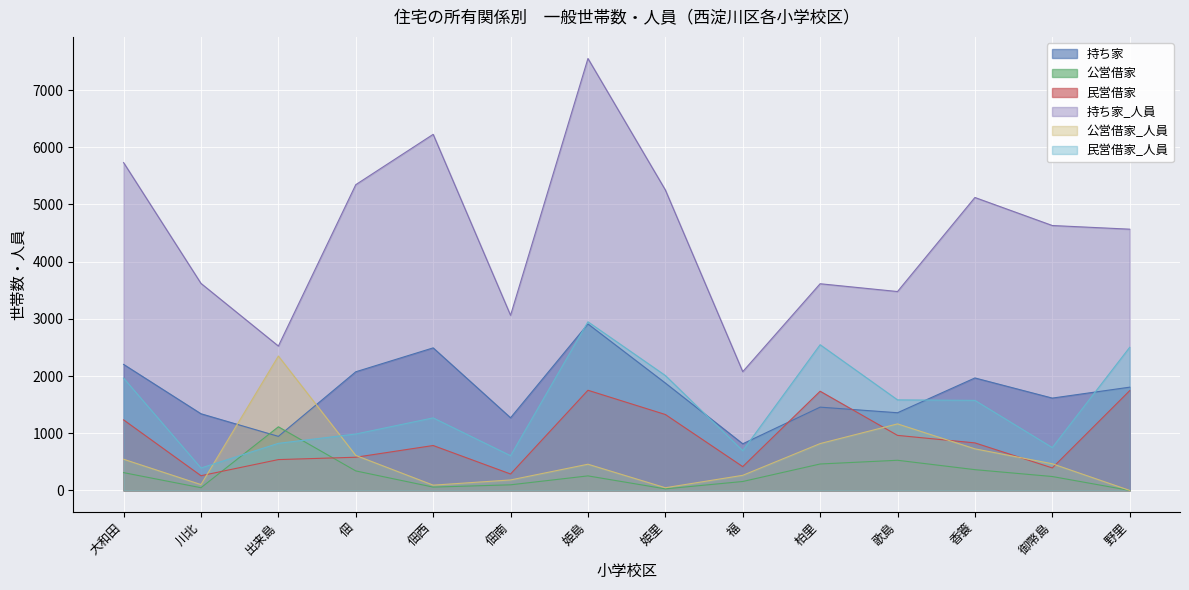

Reading left to right, extract all data points from this chart.

持ち家: 大和田=2203	川北=1340	出来島=945	佃=2074	佃西=2492	佃南=1270	姫島=2910	姫里=1877	福=815	柏里=1456	歌島=1358	香簑=1966	御幣島=1614	野里=1805
公営借家: 大和田=311	川北=47	出来島=1112	佃=341	佃西=58	佃南=98	姫島=254	姫里=27	福=156	柏里=462	歌島=527	香簑=363	御幣島=243	野里=0
民営借家: 大和田=1233	川北=257	出来島=539	佃=580	佃西=785	佃南=287	姫島=1751	姫里=1327	福=416	柏里=1734	歌島=962	香簑=831	御幣島=393	野里=1744
持ち家_人員: 大和田=5731	川北=3619	出来島=2524	佃=5345	佃西=6225	佃南=3061	姫島=7551	姫里=5253	福=2076	柏里=3613	歌島=3477	香簑=5121	御幣島=4631	野里=4567
公営借家_人員: 大和田=545	川北=102	出来島=2349	佃=612	佃西=92	佃南=183	姫島=458	姫里=47	福=264	柏里=819	歌島=1163	香簑=727	御幣島=466	野里=0
民営借家_人員: 大和田=1963	川北=392	出来島=823	佃=986	佃西=1268	佃南=607	姫島=2948	姫里=2009	福=694	柏里=2547	歌島=1583	香簑=1574	御幣島=749	野里=2502